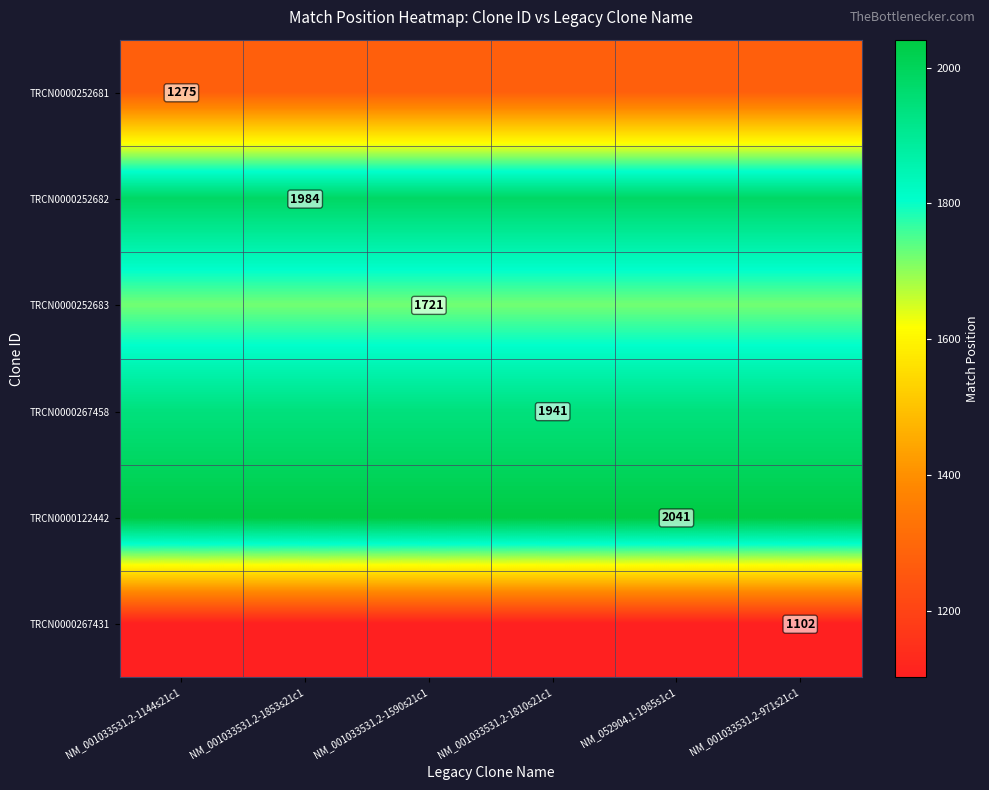

Which label corresponds to the largest value in the chart?

NM_001033531.2-1144s21c1